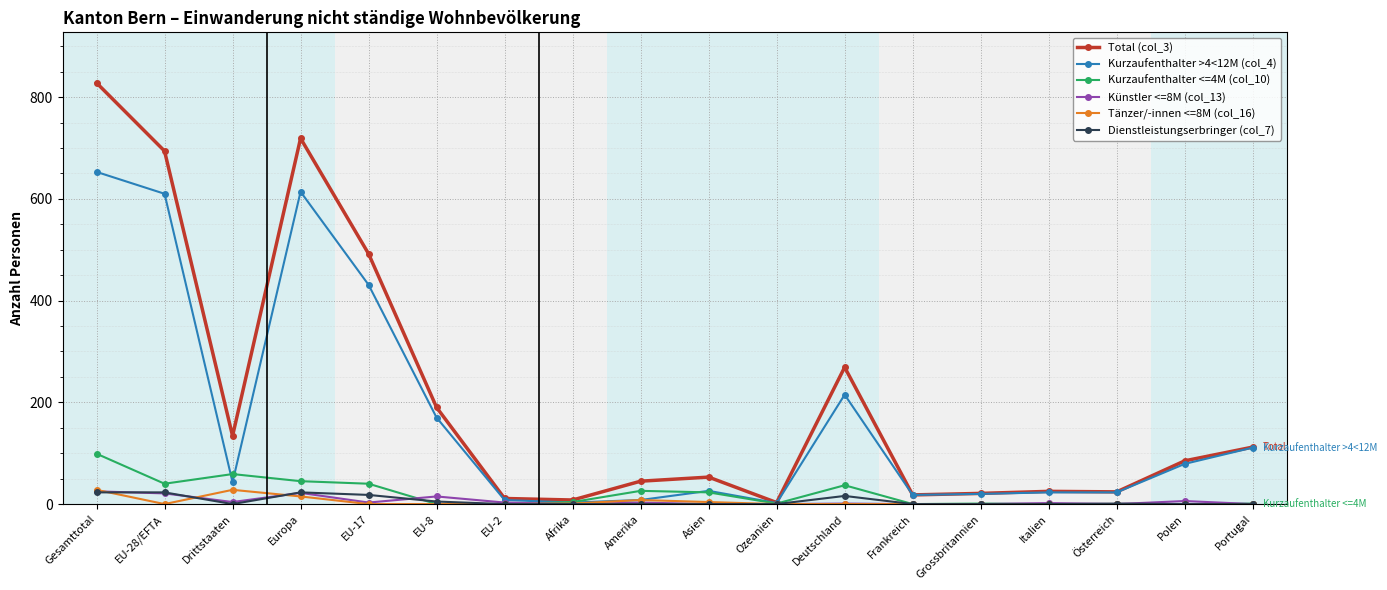

What are all the series names shown in the legend?

Total (col_3), Kurzaufenthalter >4<12M (col_4), Kurzaufenthalter <=4M (col_10), Künstler <=8M (col_13), Tänzer/-innen <=8M (col_16), Dienstleistungserbringer (col_7)